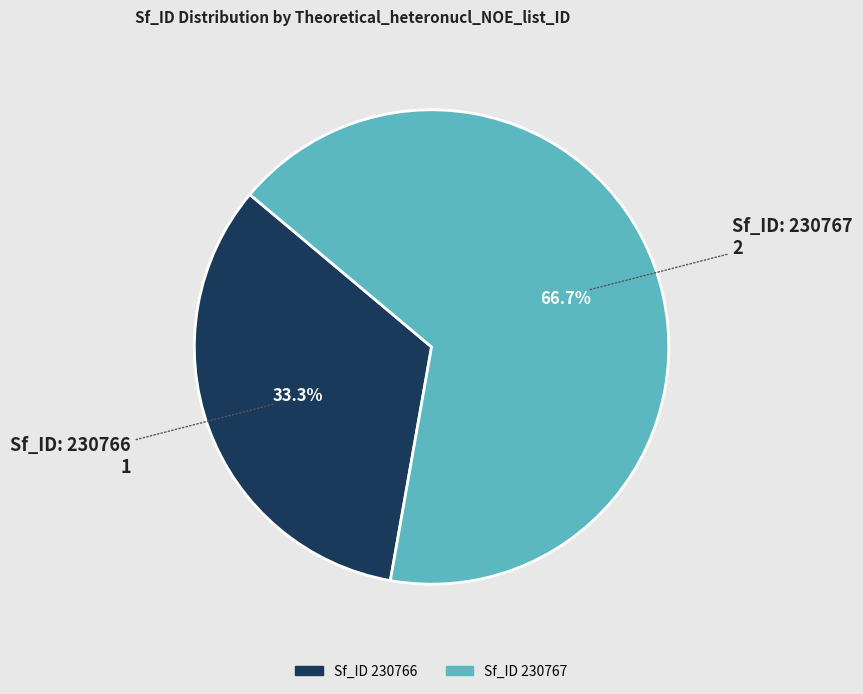

How many segments does this pie chart have?

2